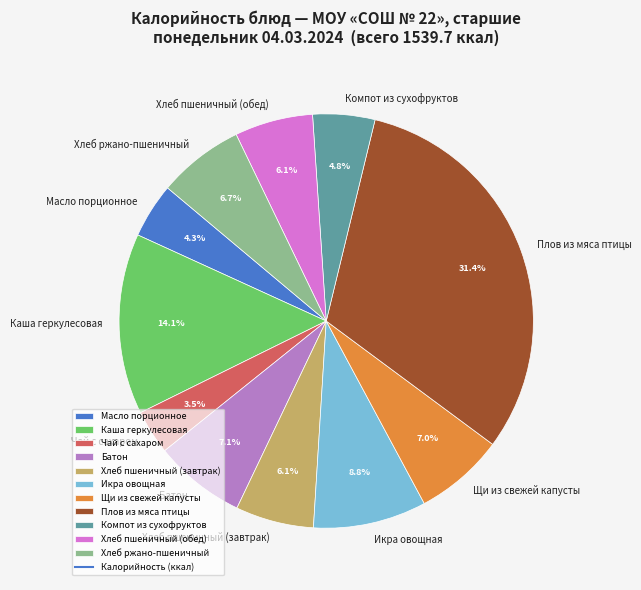

Which has a higher value, Масло порционное or Батон?

Батон